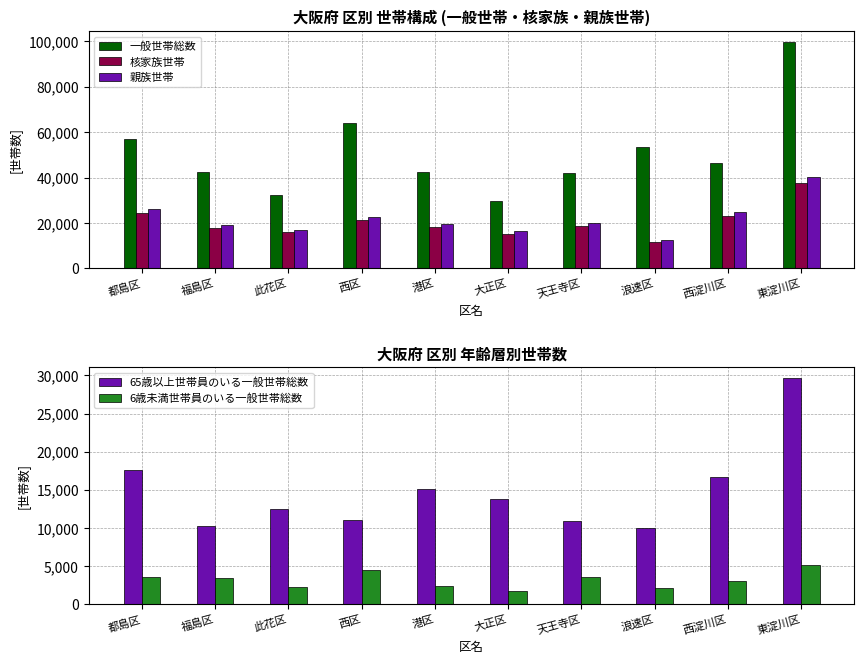

Which series has the widest spread of values?

一般世帯総数